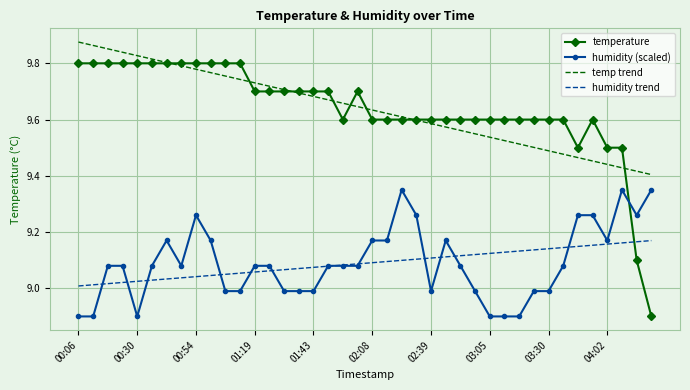

What is the minimum value shown in the chart?

8.9